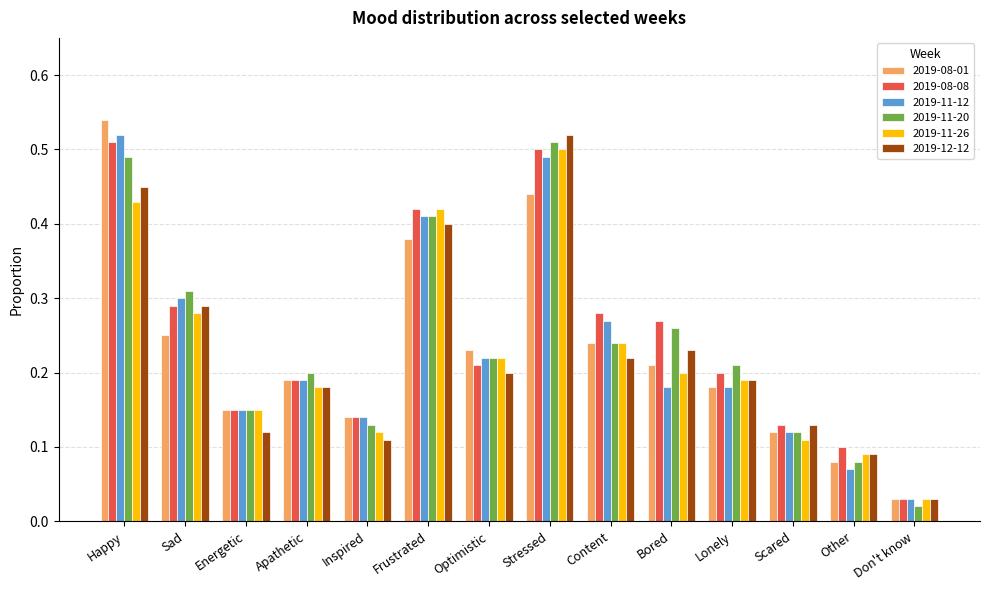

How many bars are there in total?

84